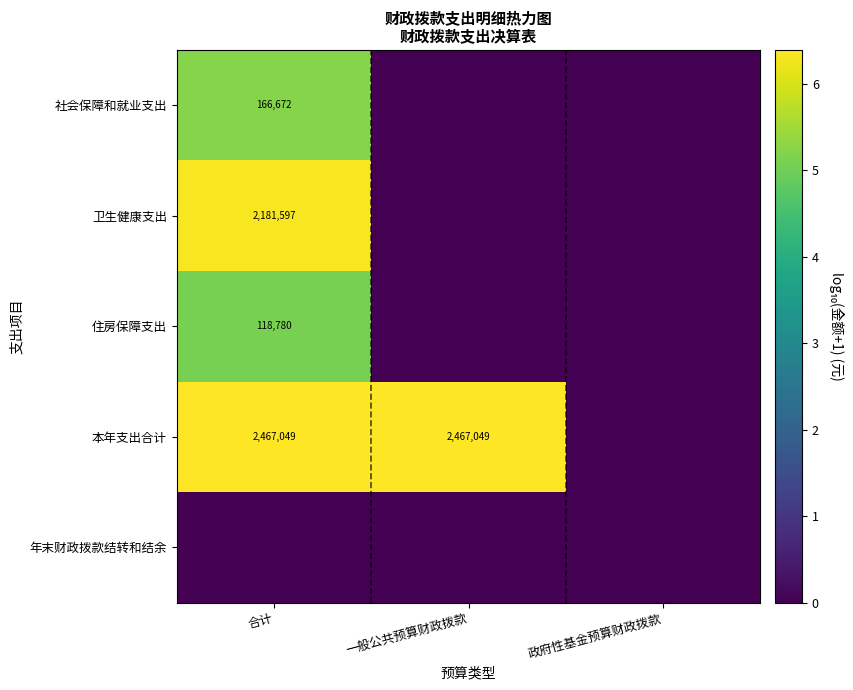

Between 一般公共预算财政拨款 and 合计, which is larger?

合计